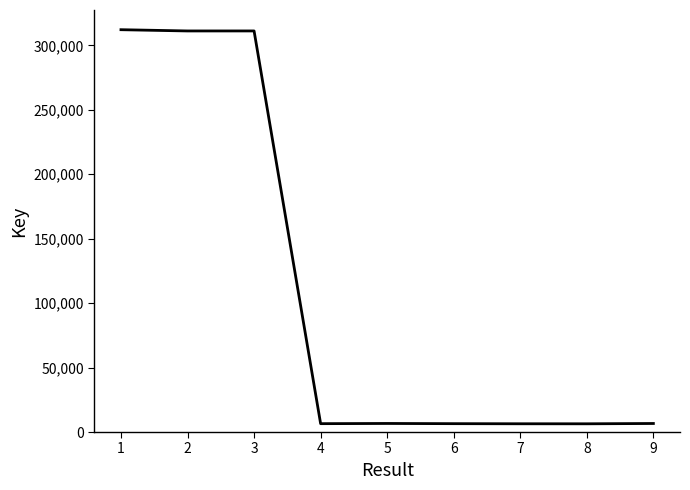

What is the difference between the values at 3 and 9?

304603